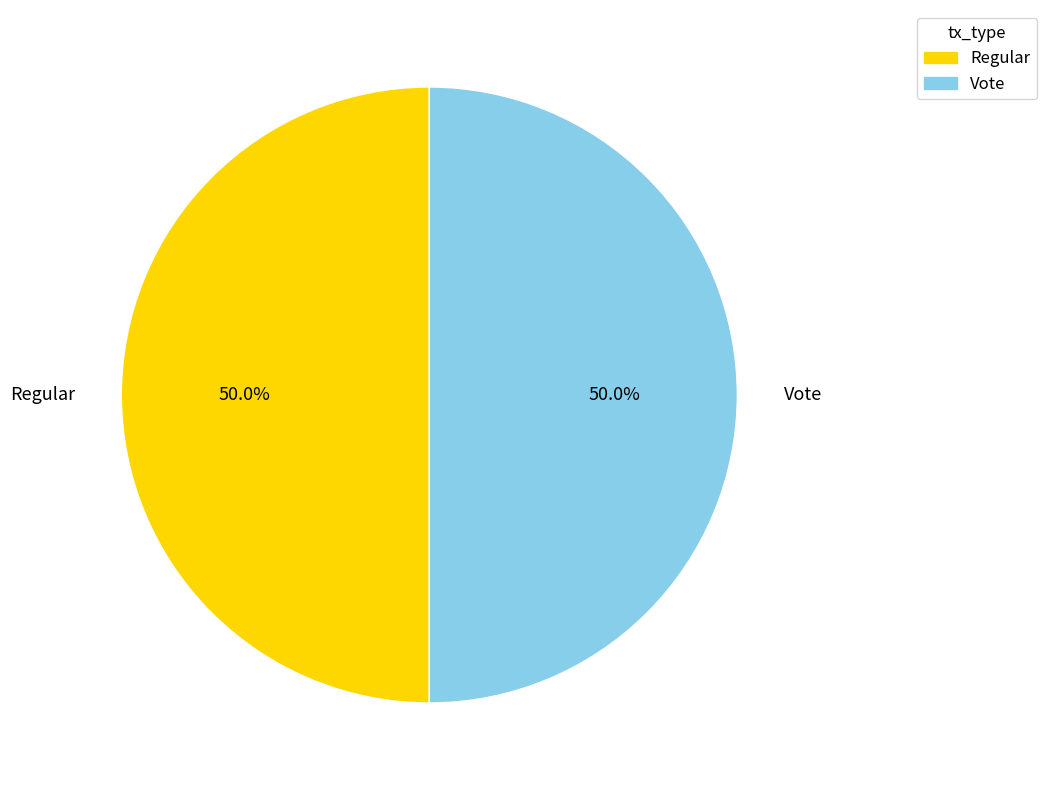

How many segments does this pie chart have?

2